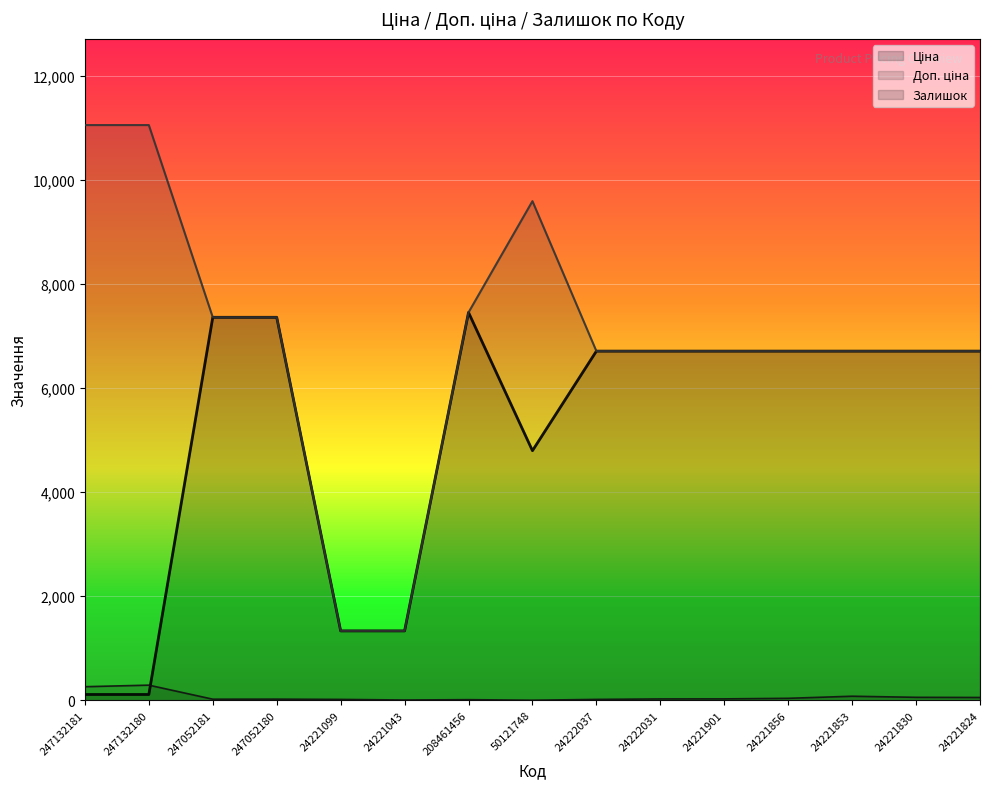

True or false: Ціна has more than 1 points higher than both neighbors.

False